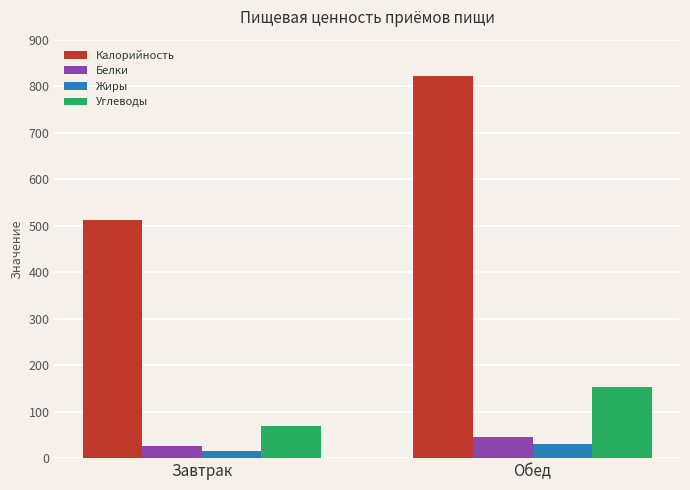

How many series are shown in this chart?

4